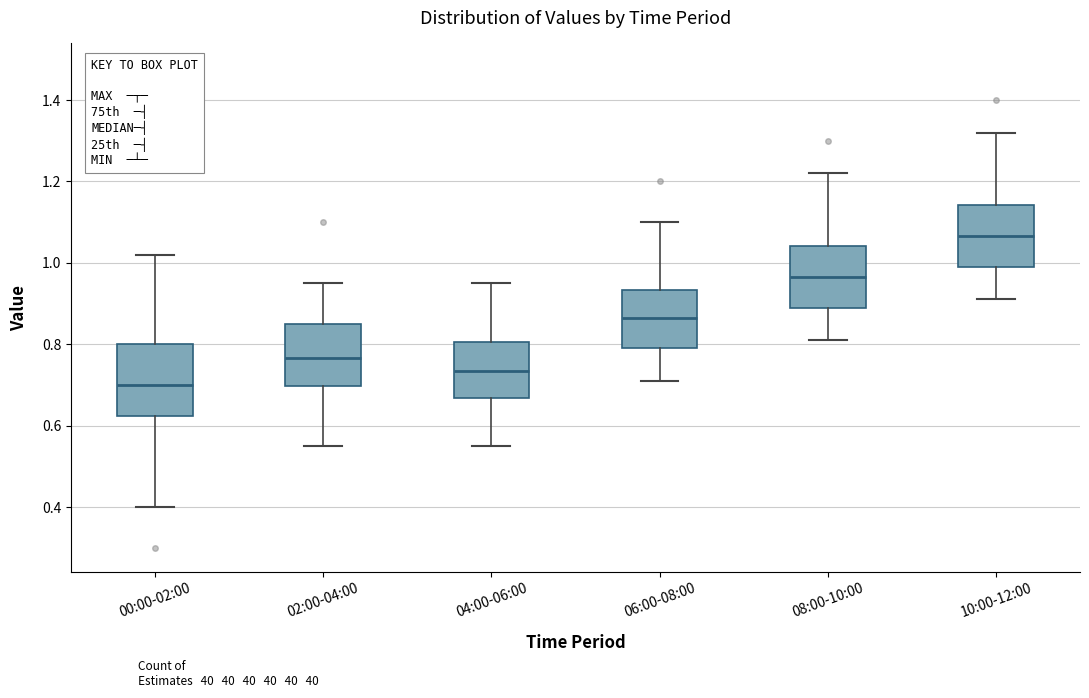

Which box's median line is the lowest?

00:00-02:00